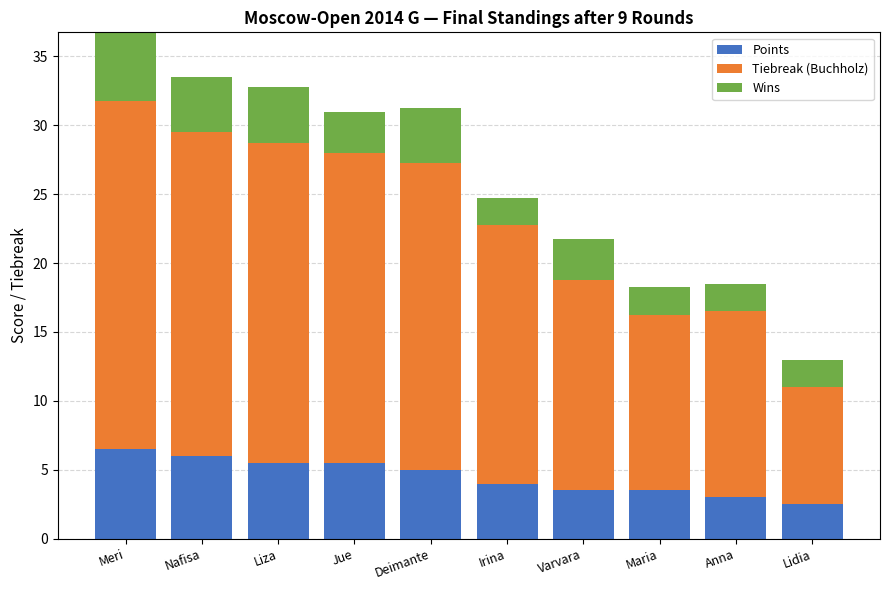

How many bars are there in total?

10